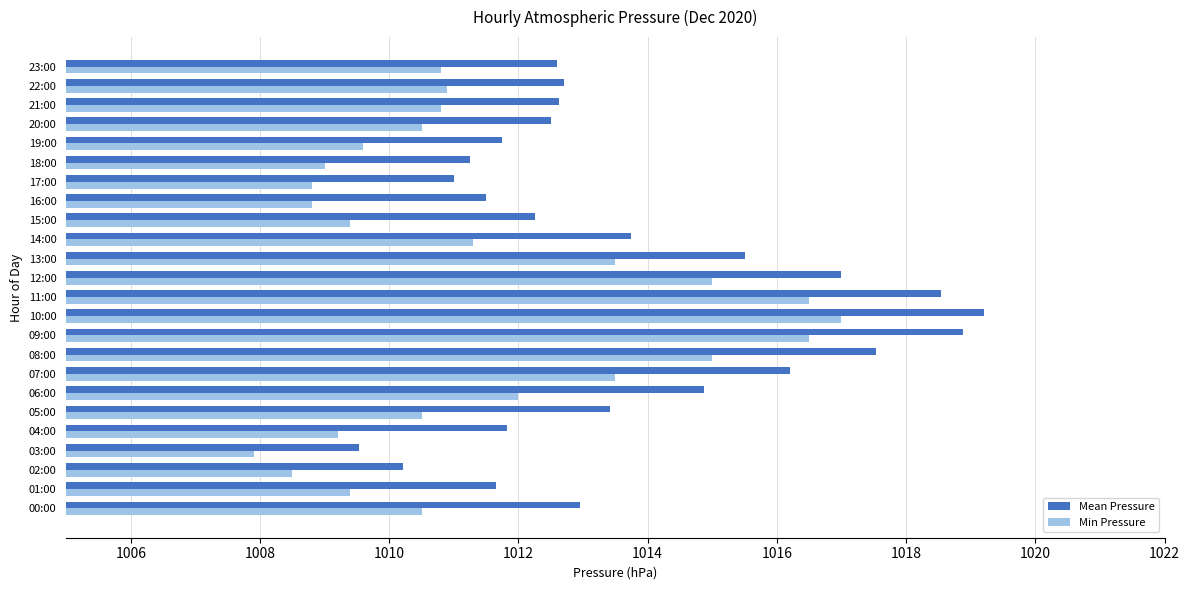

Which series has the largest total across all categories?

Mean Pressure